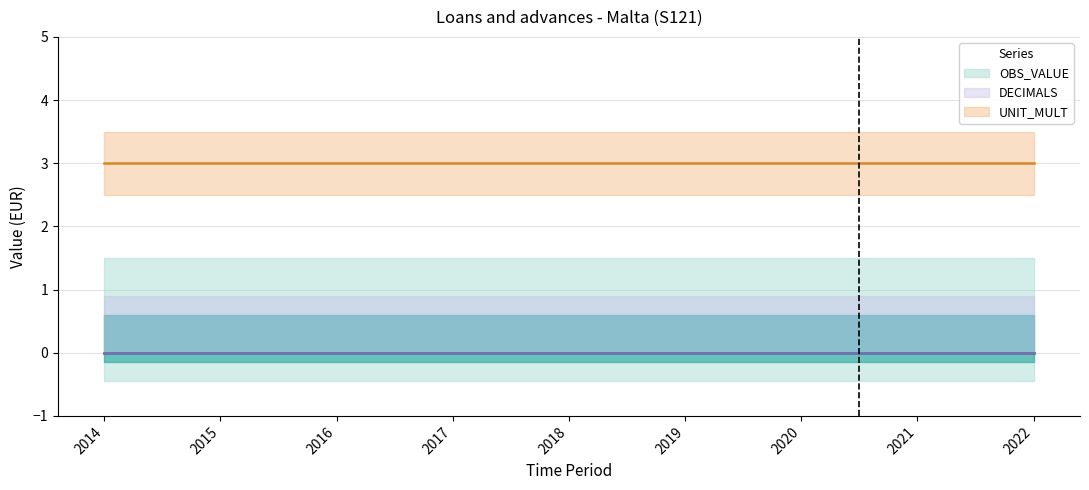

What is the sum of all UNIT_MULT values?

27